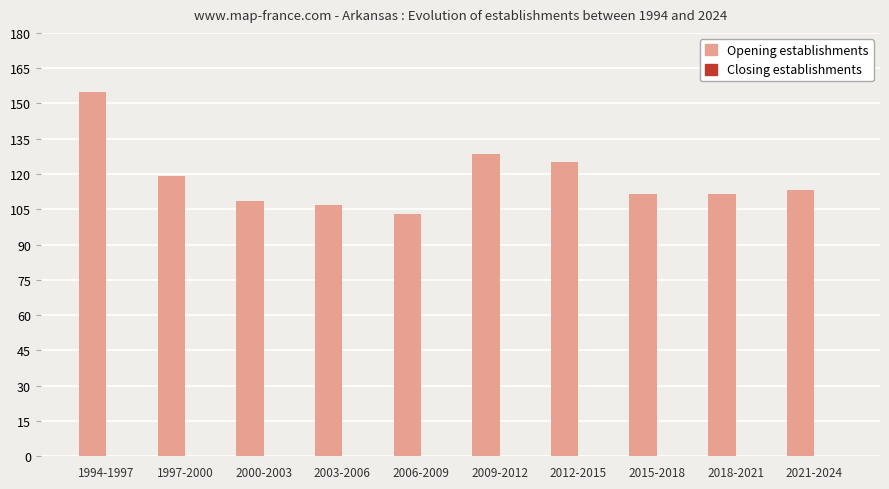

What is the ratio of the value at 2015-2018 to the value at 1994-1997?

0.7